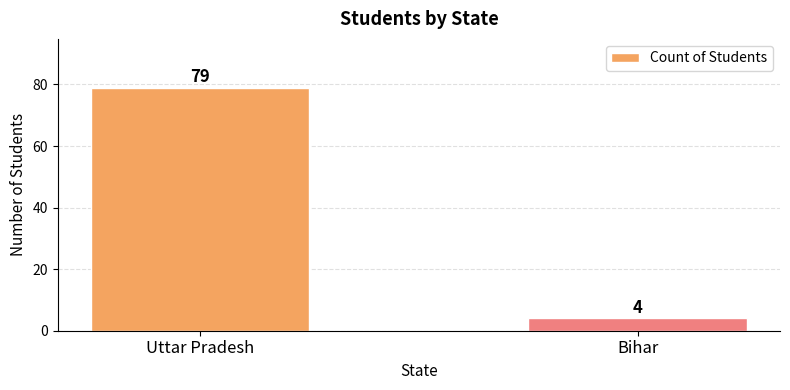

Reading left to right, list all the values displayed in this chart.

Uttar Pradesh=79	Bihar=4